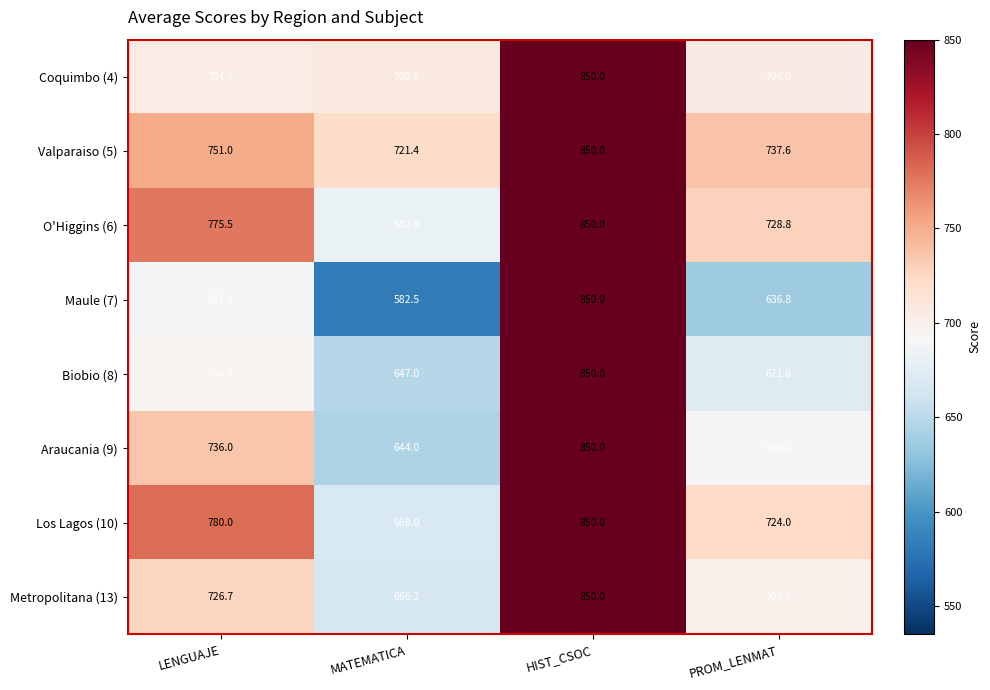

Count the number of data series in this chart.

8